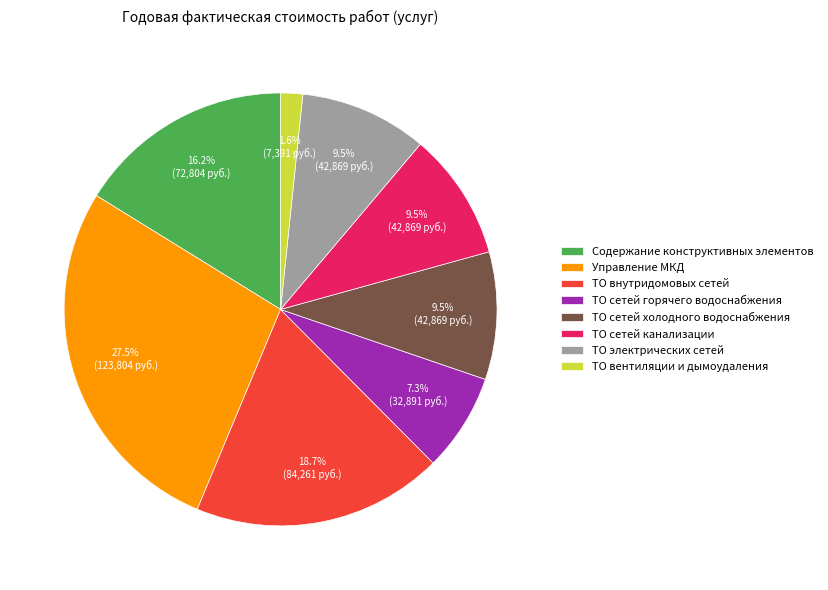

Is it true that ТО сетей холодного водоснабжения is 24% of the pie?

False